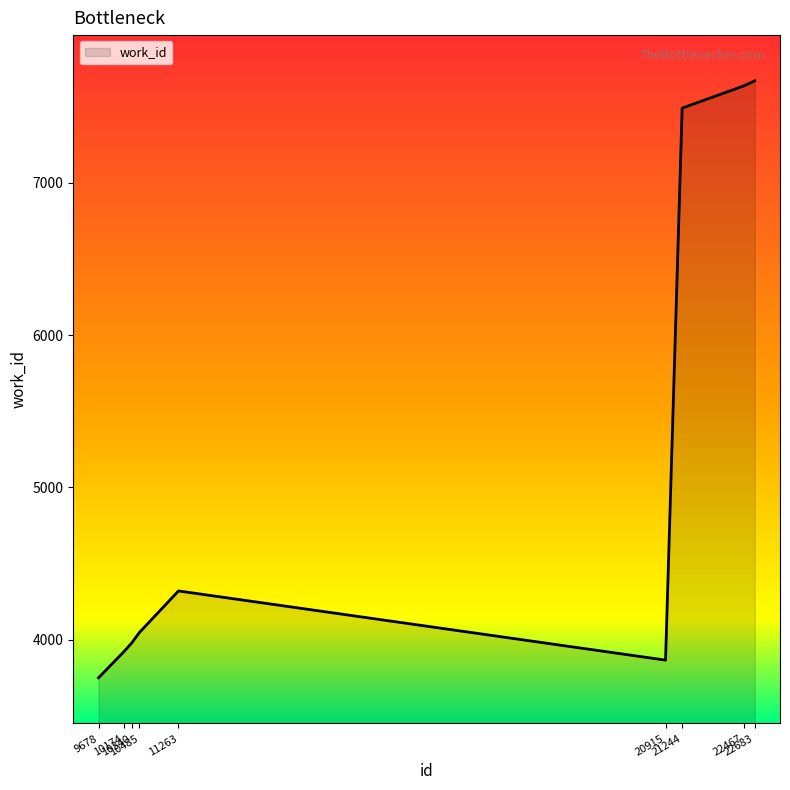

Is it true that the value at 11263 is 4321?

True